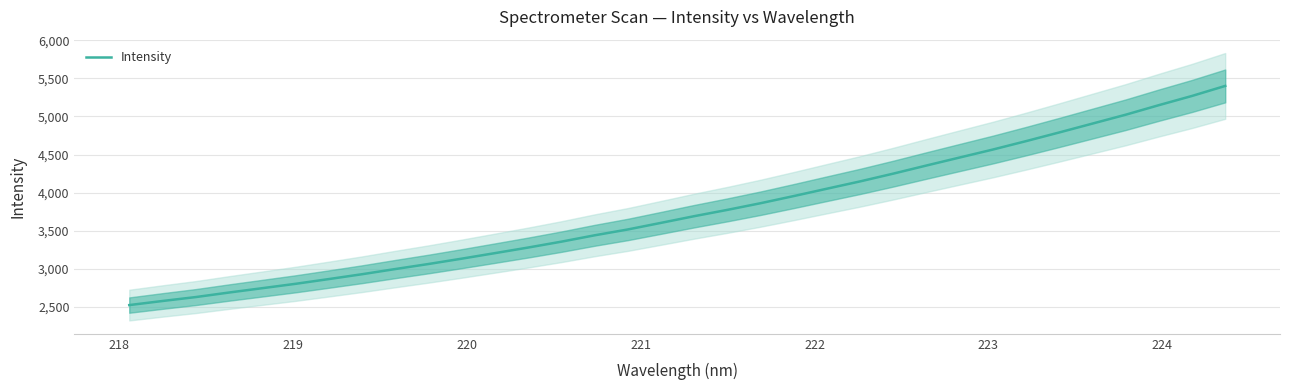

Reading right to left, list all the values displayed in this chart.

5401.4	5269.8	5148.6	5023.2	4906.7	4790.4	4676.4	4565.9	4461.2	4356.2	4249.5	4147.4	4051.3	3954.5	3860.5	3773.0	3690.0	3602.1	3515.4	3438.5	3355.1	3277.9	3204.4	3131.7	3061.5	2995.2	2927.2	2863.6	2801.2	2743.8	2686.8	2627.2	2575.6	2521.9